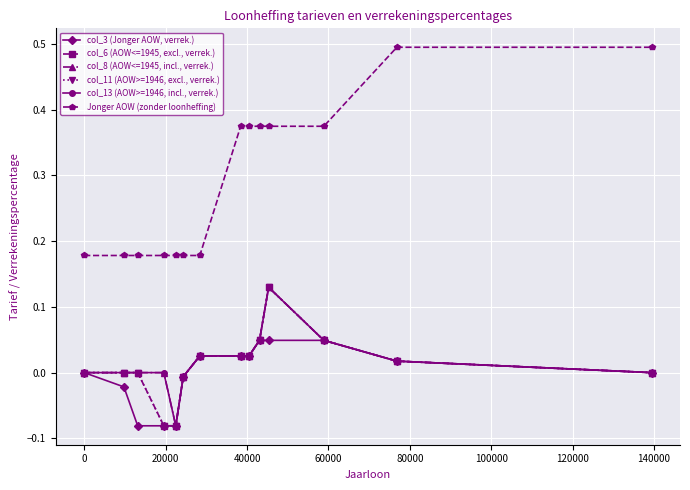

True or false: Jonger AOW (zonder loonheffing) and col_3 (Jonger AOW, verrek.) cross at least once.

False